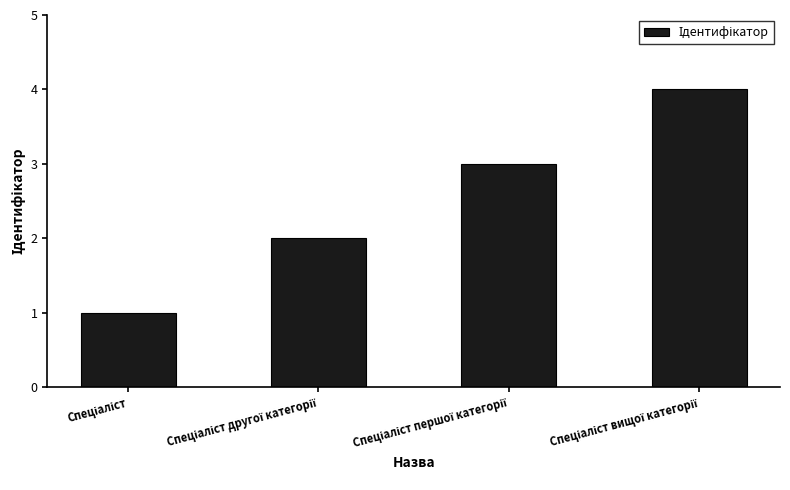

What is the difference between the maximum and minimum values?

3